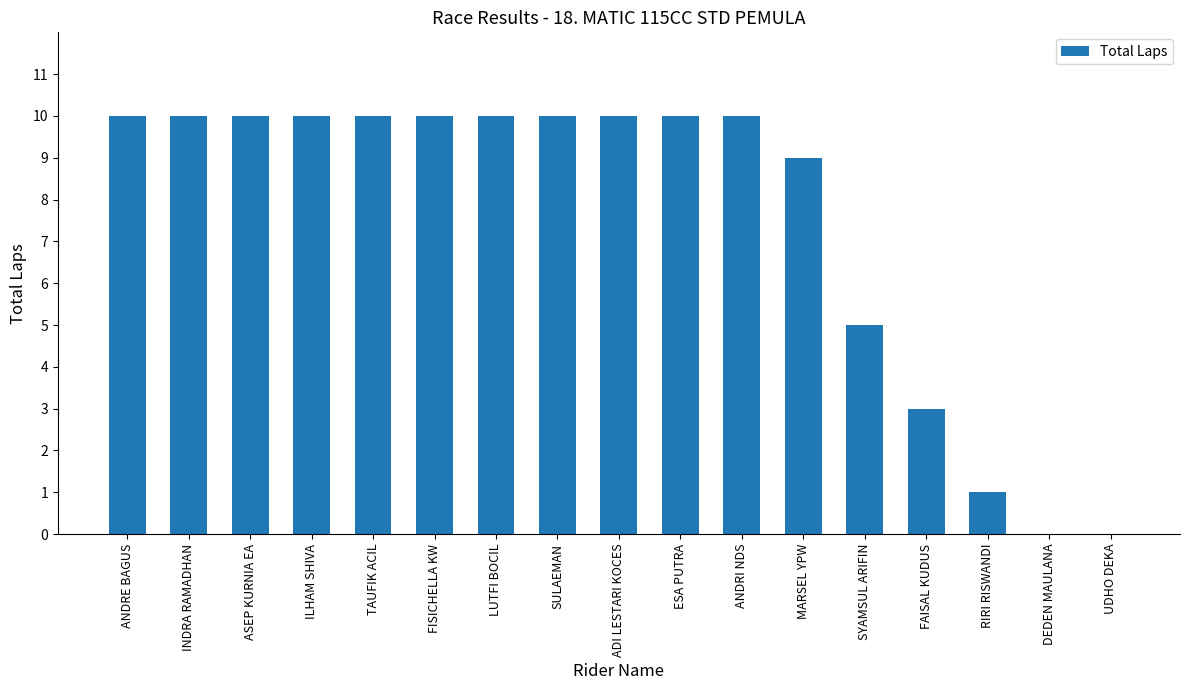

How many distinct data groups are displayed?

1